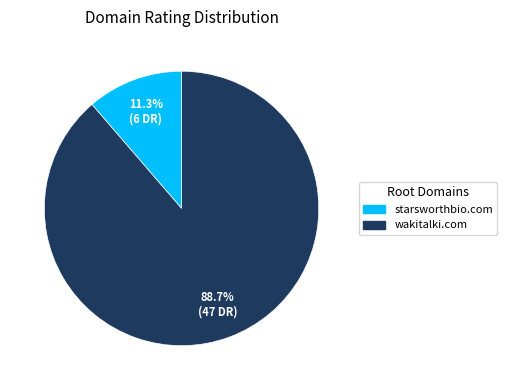

To the nearest percent, what percentage of the pie is starsworthbio.com?

11%